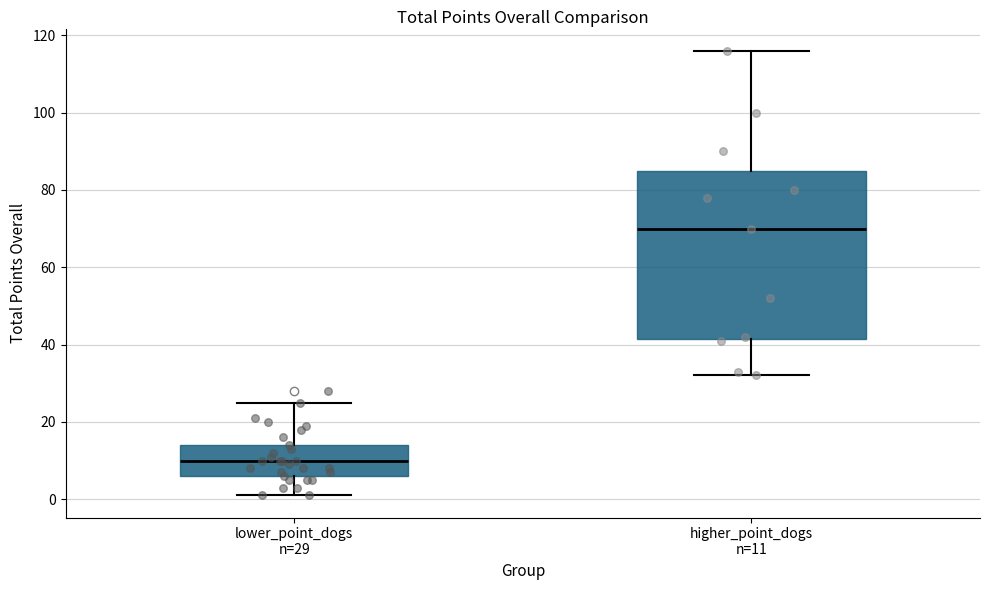

Where does the upper whisker of the box for higher_point_dogs n=11 end on the y-axis? The values are not printed on the chart, so give them approximately, as read against the axis.

116